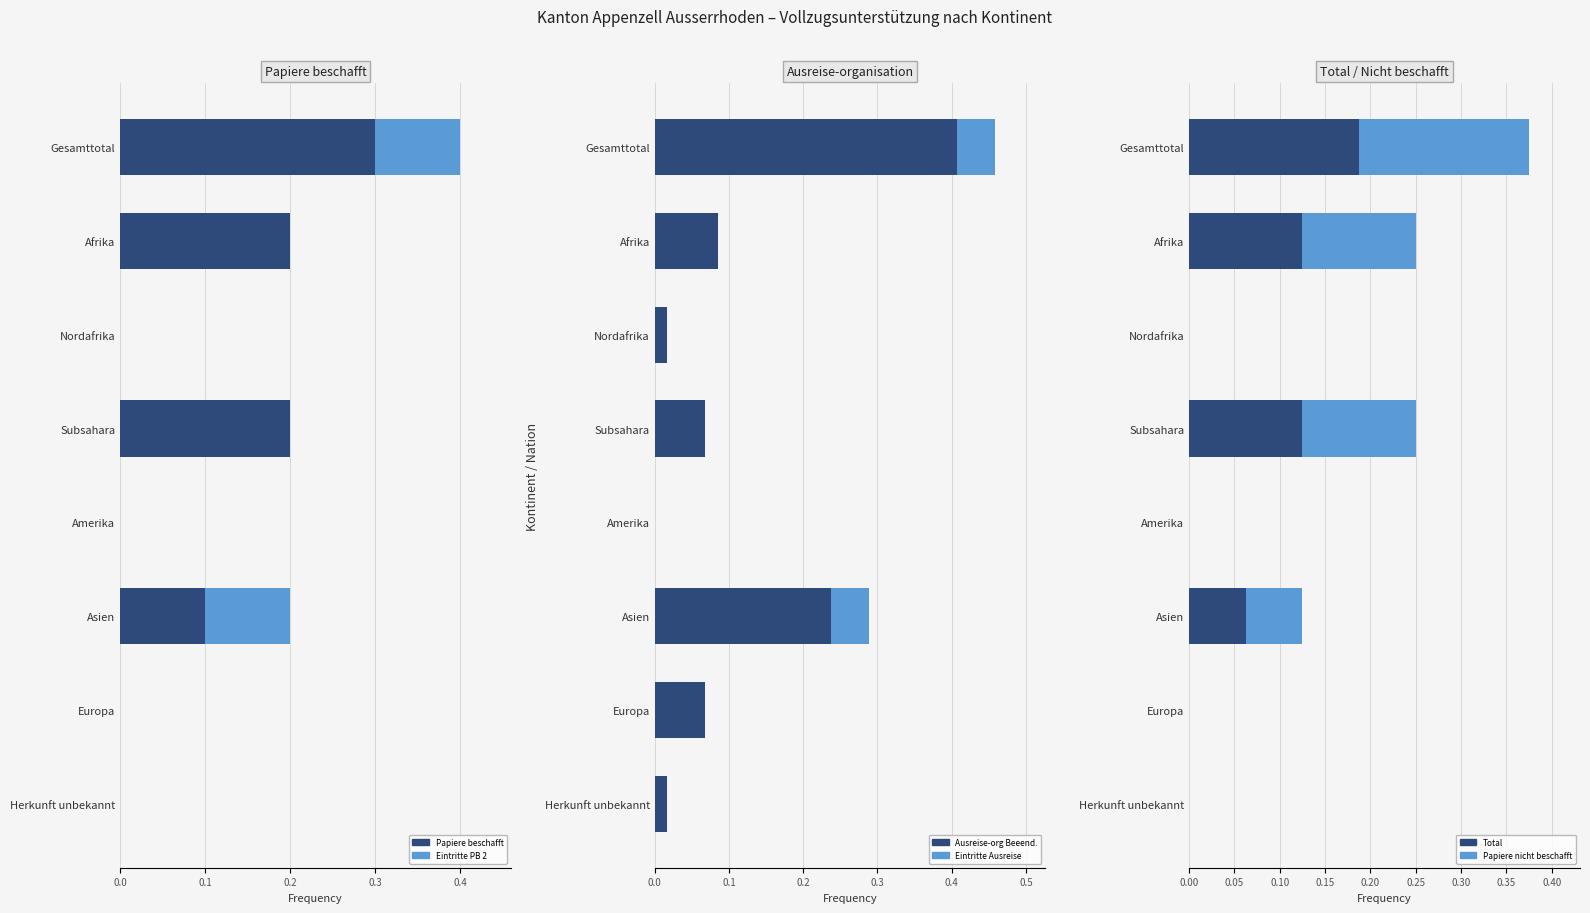

How many distinct data groups are displayed?

6